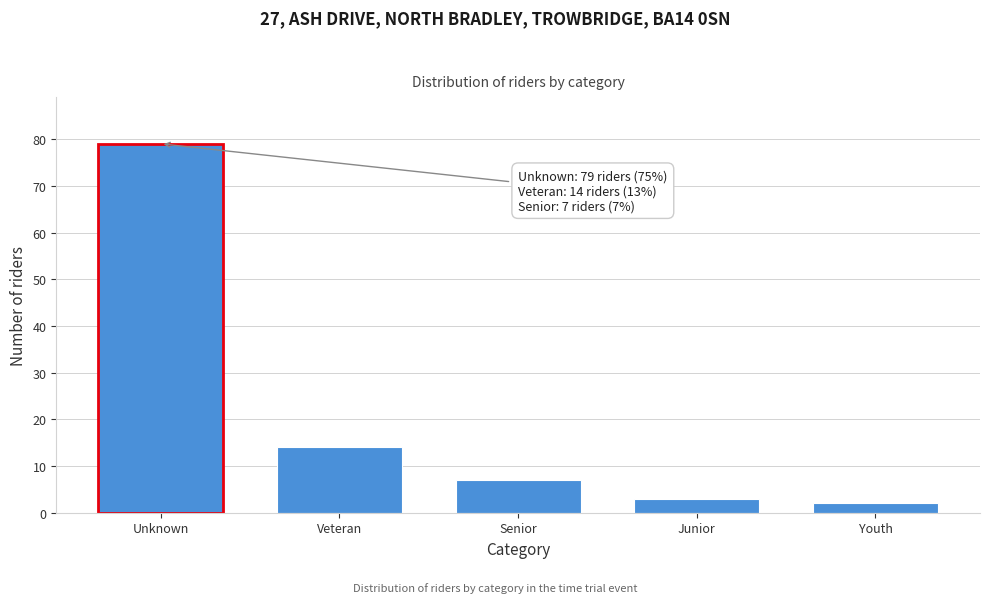

Reading left to right, list all the values displayed in this chart.

79	14	7	3	2